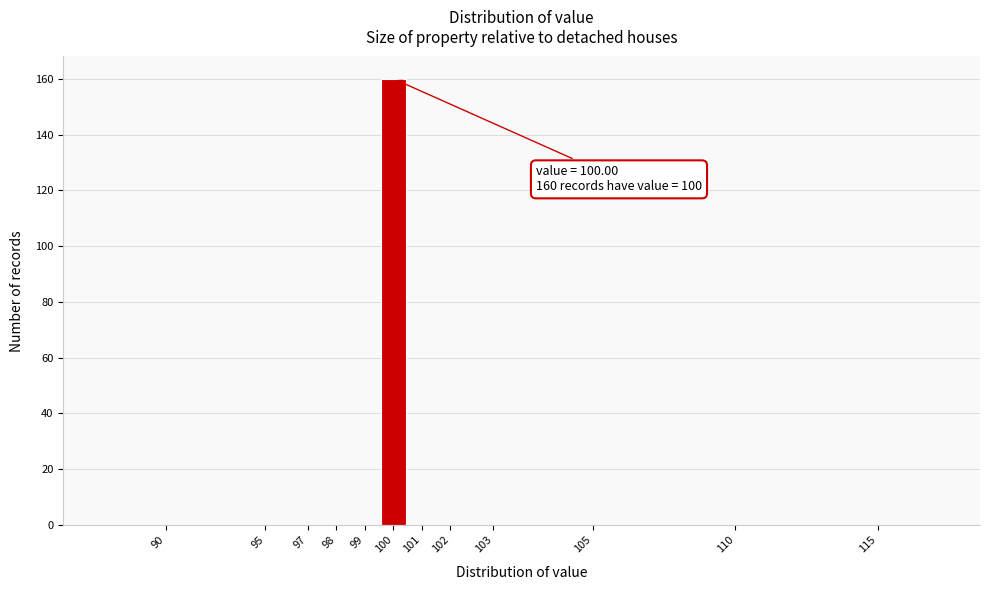

Reading left to right, extract all data points from this chart.

90=0	95=0	97=0	98=0	99=0	100=160	101=0	102=0	103=0	105=0	110=0	115=0